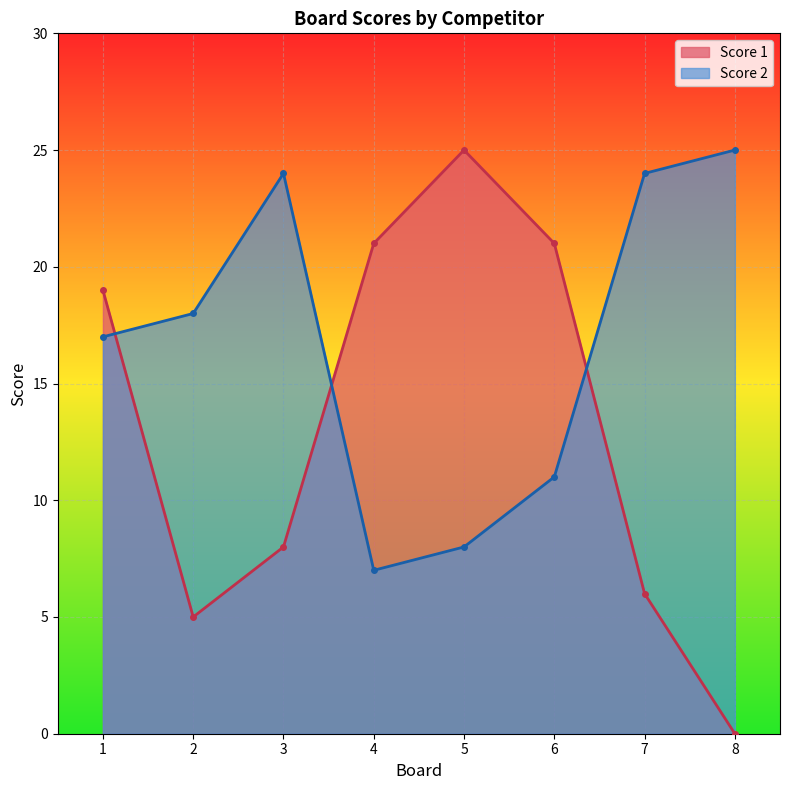

In Score 1, how many points are lower than both neighbors (excluding endpoints)?

1